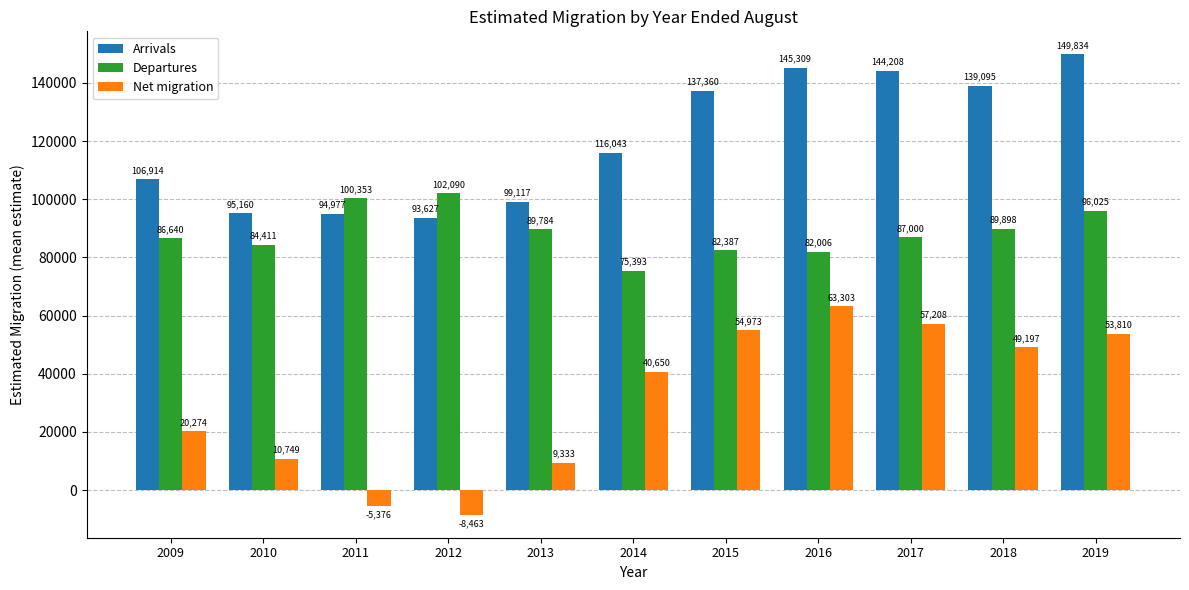

How many bars are there in each group?

3